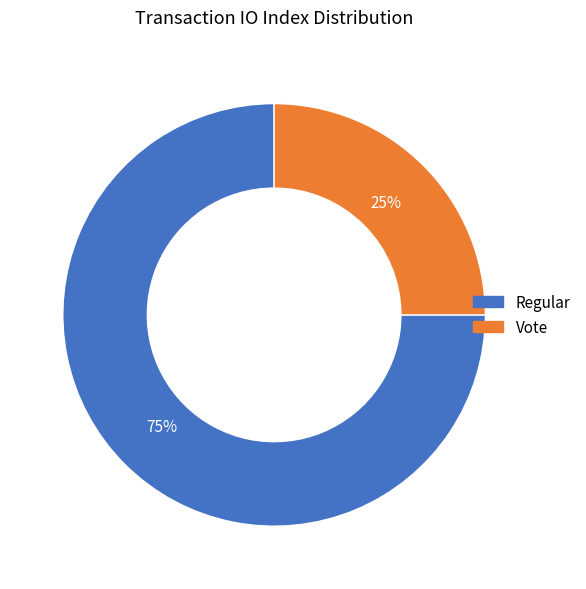

To the nearest percent, what percentage of the pie is Regular?

75%